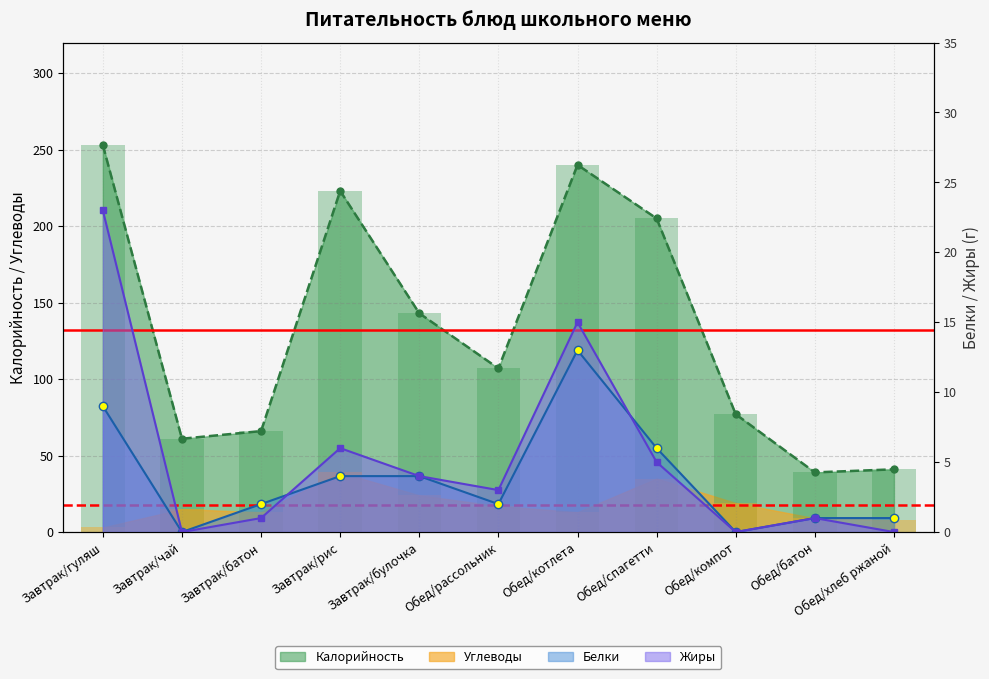

At which category is the sum across all series the highest?

Завтрак/гуляш